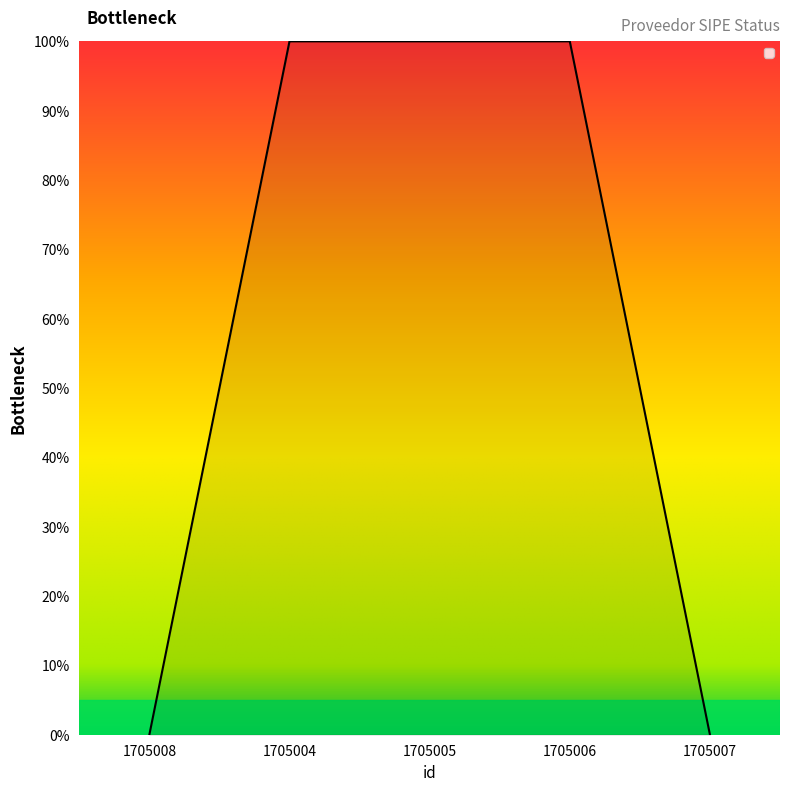

Read the value at 1705004.

1